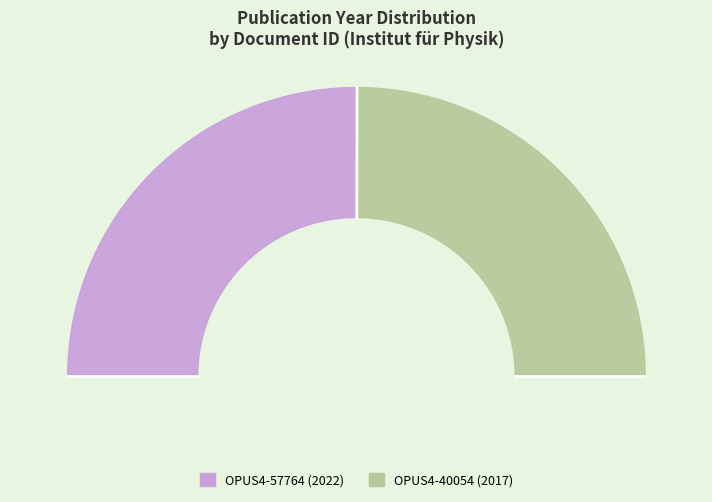

Rank the categories by value from highest to lowest.

OPUS4-57764, OPUS4-40054